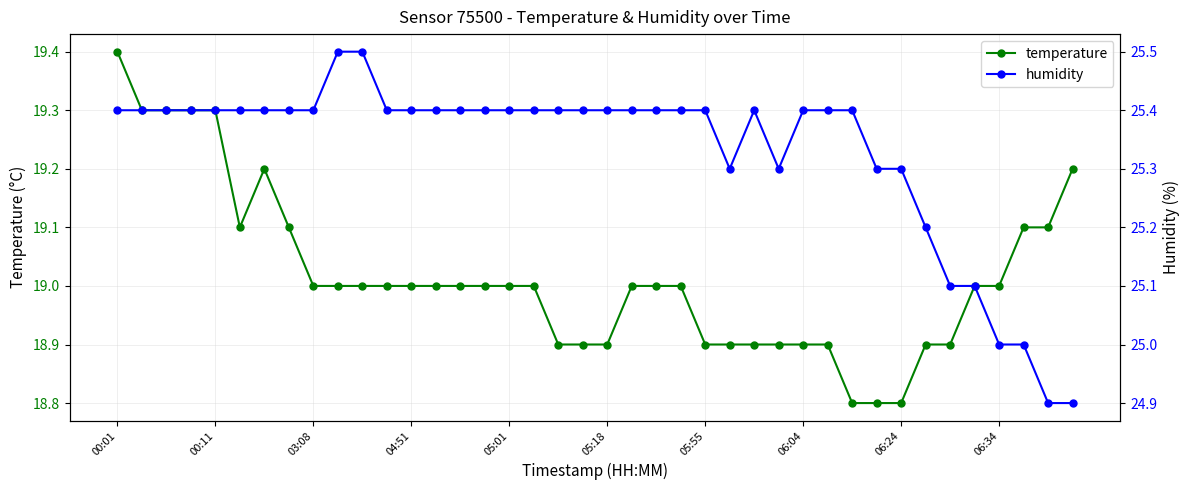

Rank the series at 06:04 from highest to lowest value.

humidity, temperature